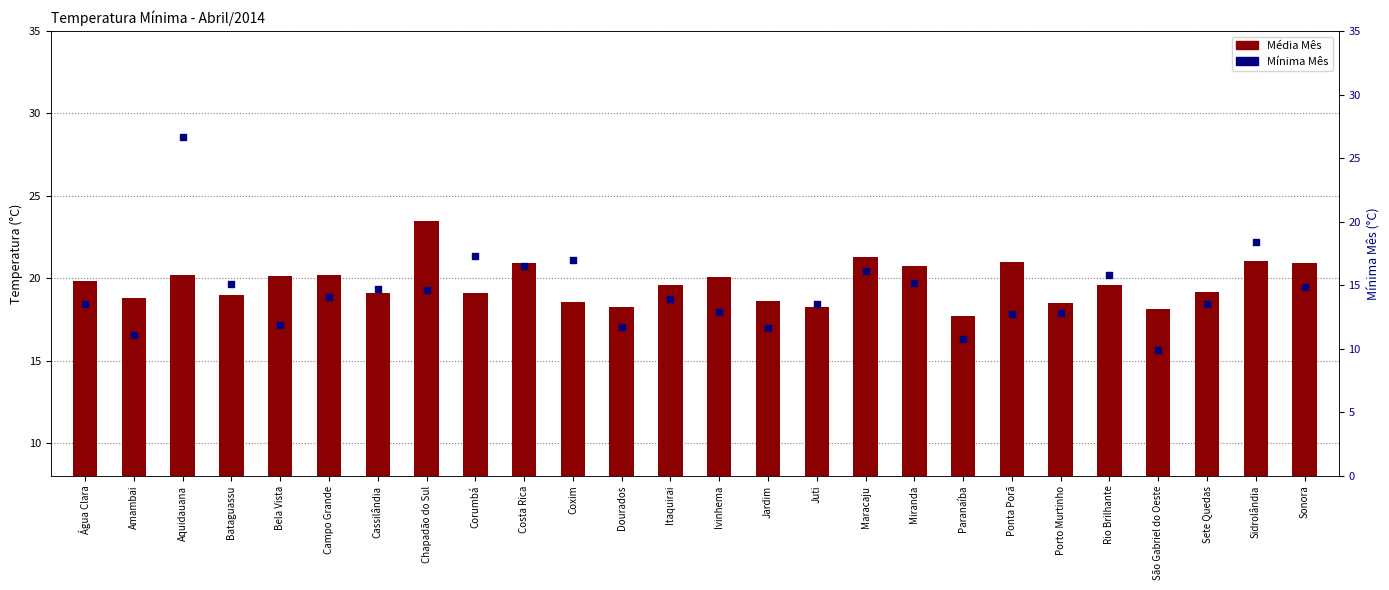

What is the total value across all series at Itaquirai?

33.5